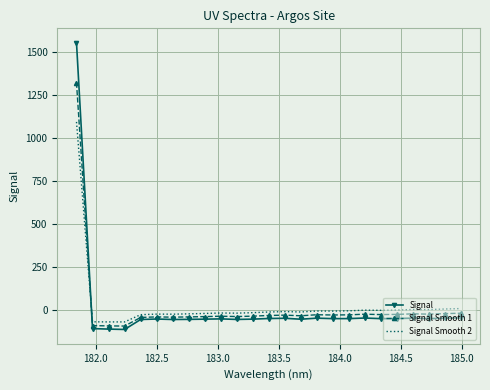

Which series has the widest spread of values?

Signal